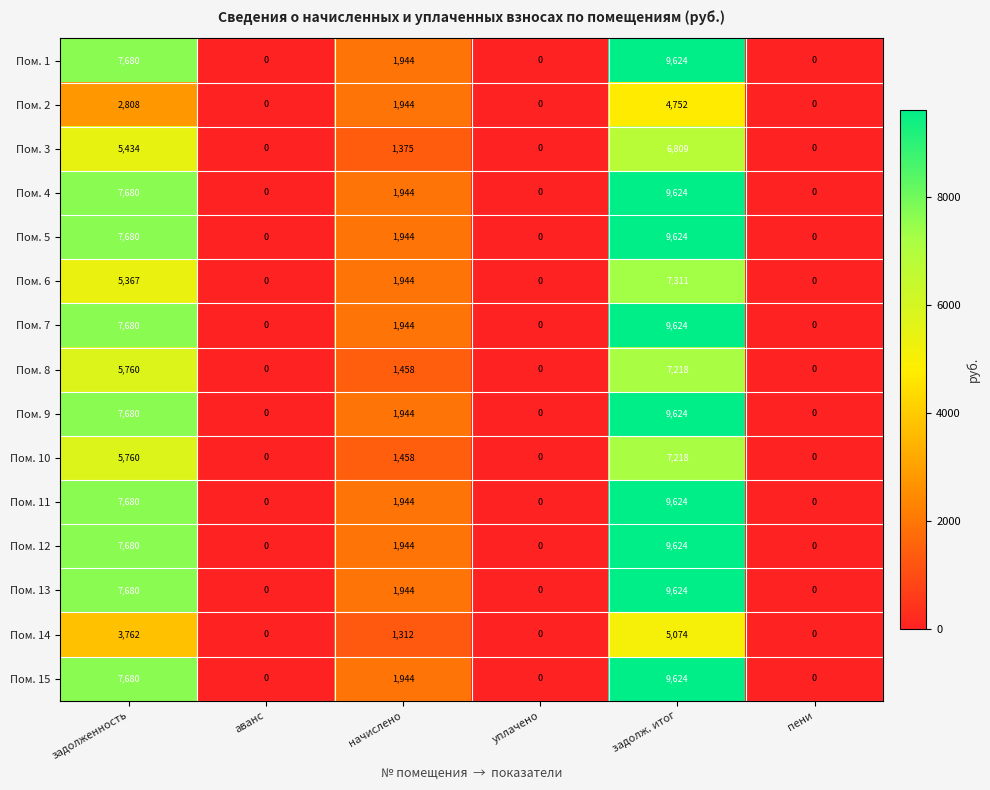

The value of Пом. 8 at пени is 0. True or false?

True